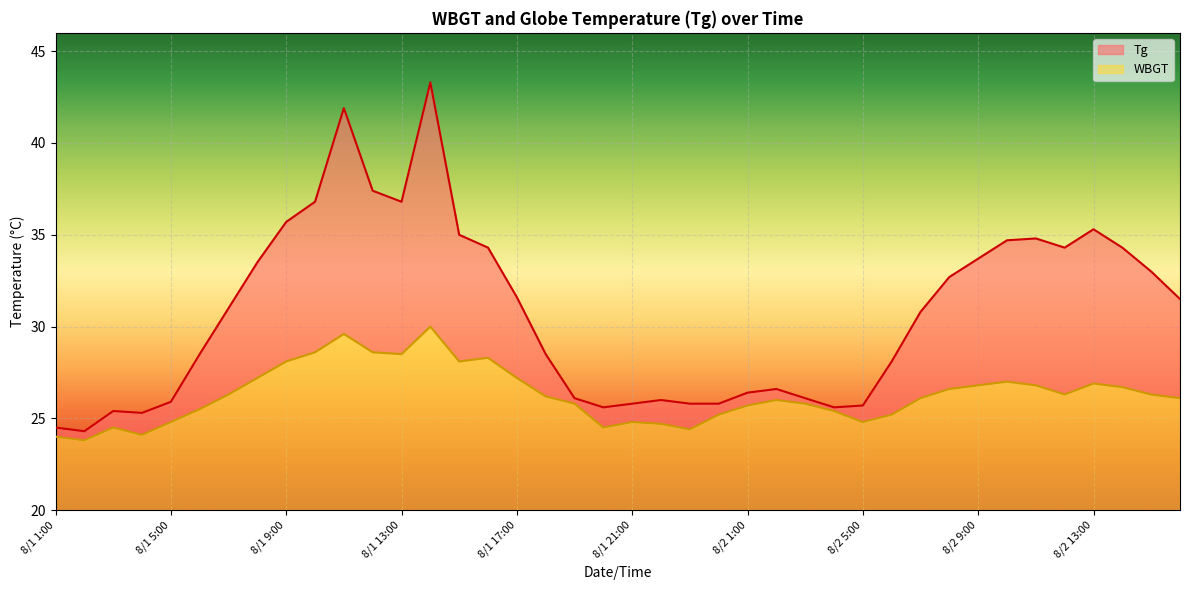

What is the sum of the Tg values at 8/2 4:00 and 8/1 6:00?

54.1